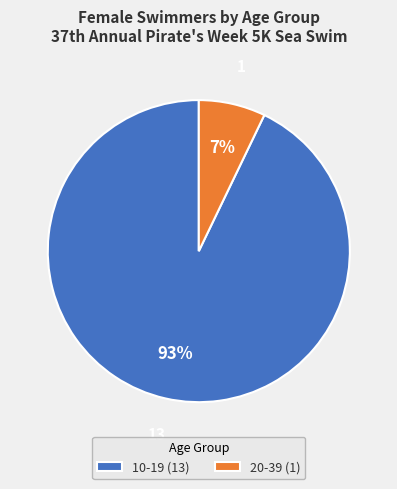

Combined, do 10-19 and 20-39 account for over 50%?

Yes